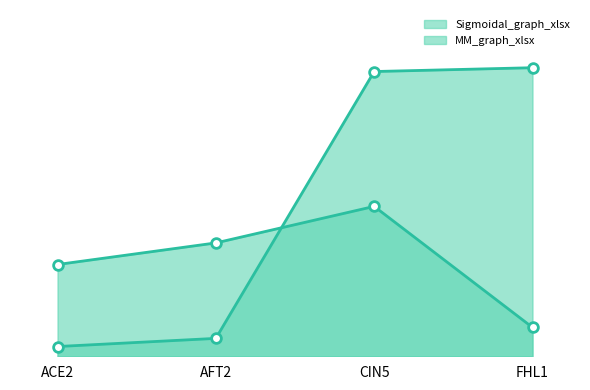

How many lines are shown in the chart?

2